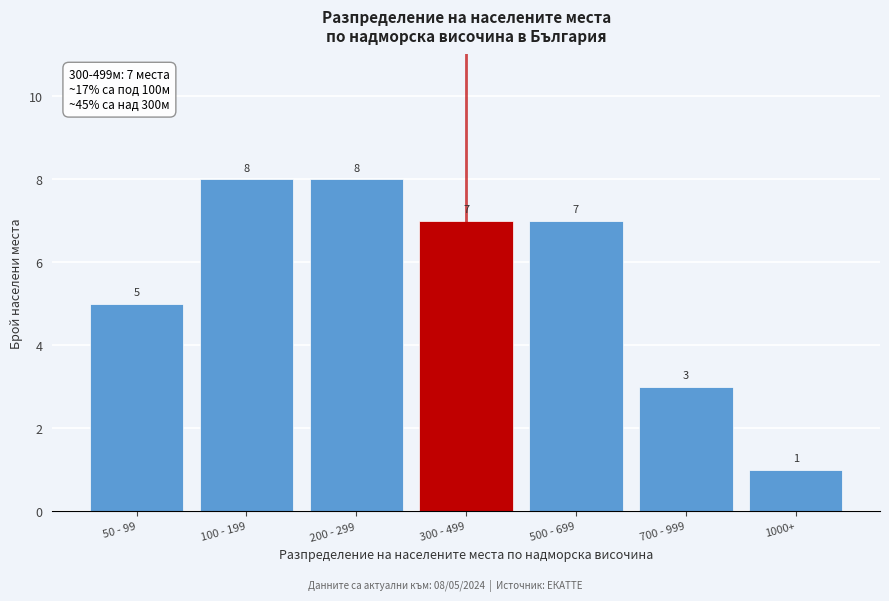

Reading left to right, what are all the values shown in this chart?

5	8	8	7	7	3	1